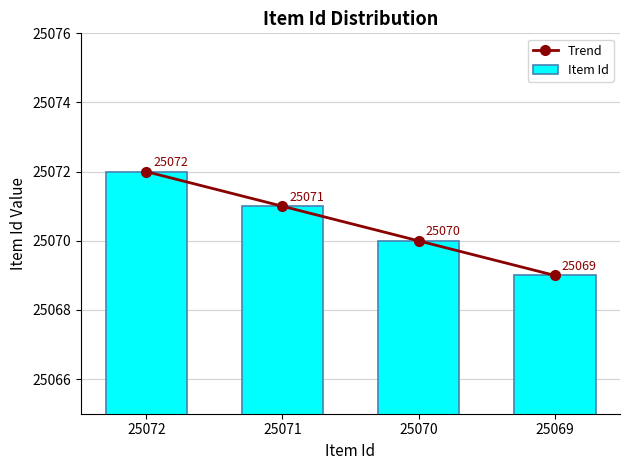

What is the approximate value of Trend at 25071?

25071